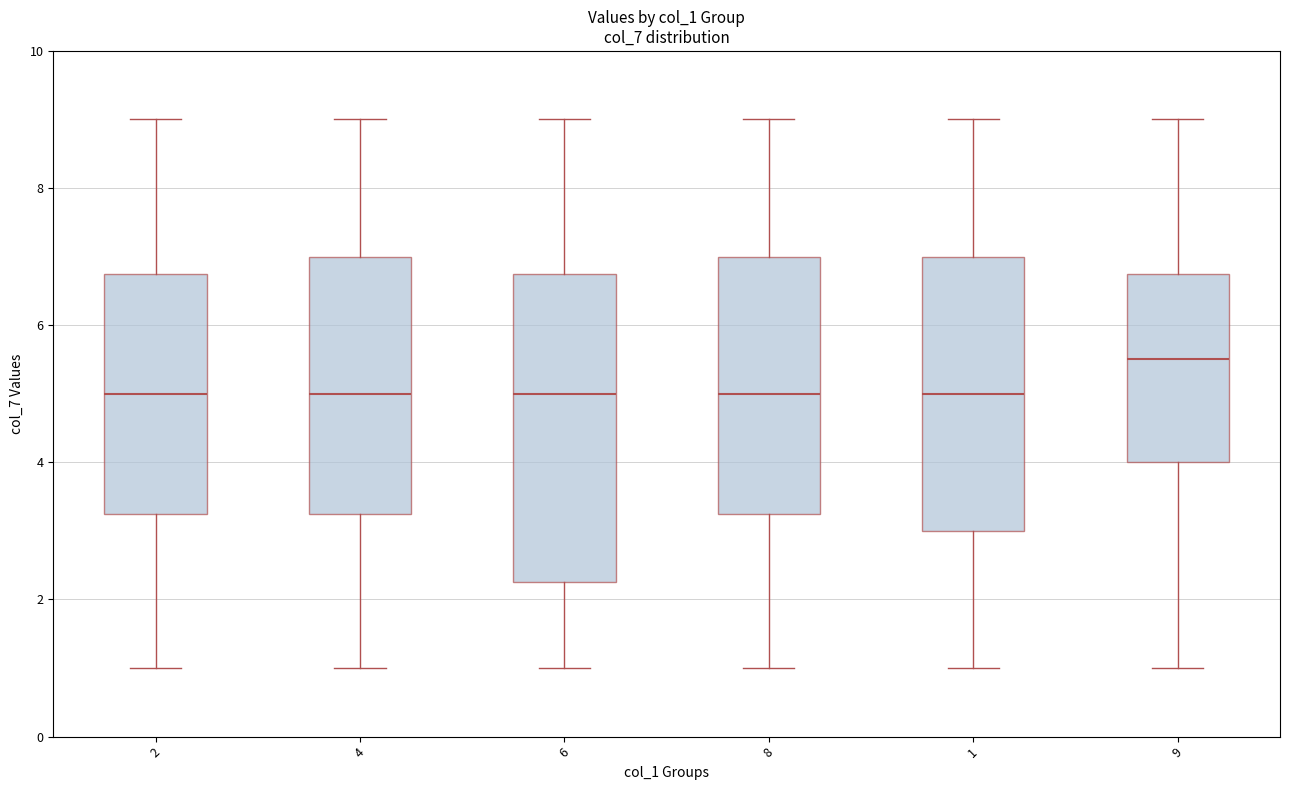

Which box is the tallest, from its lower edge to its upper edge?

6